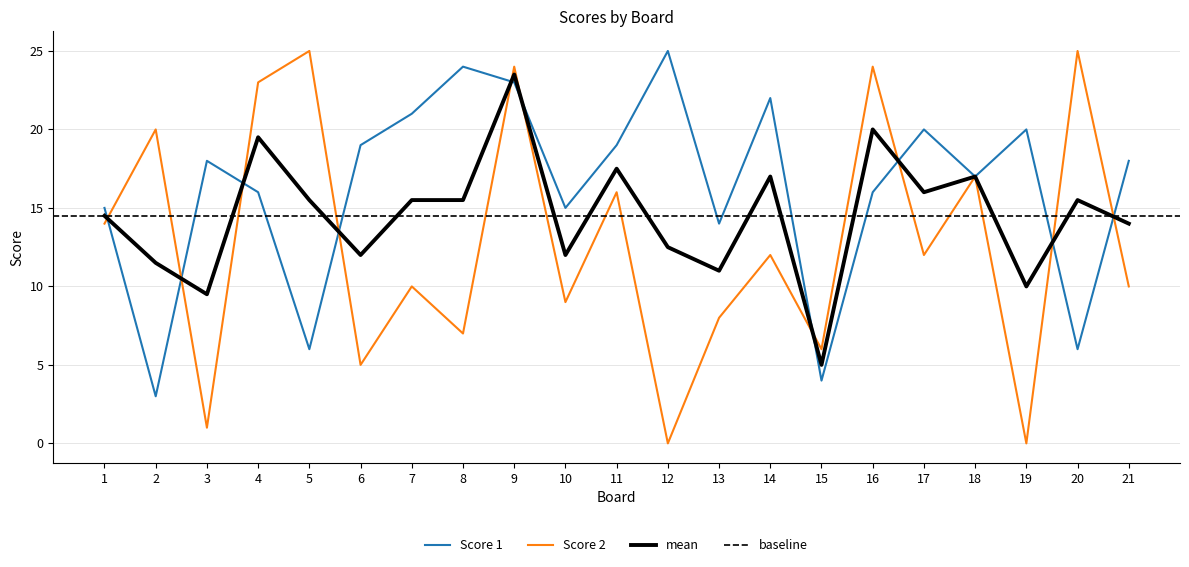

After their last crossing, which series has the higher values: Score 2 or Score 1?

Score 1